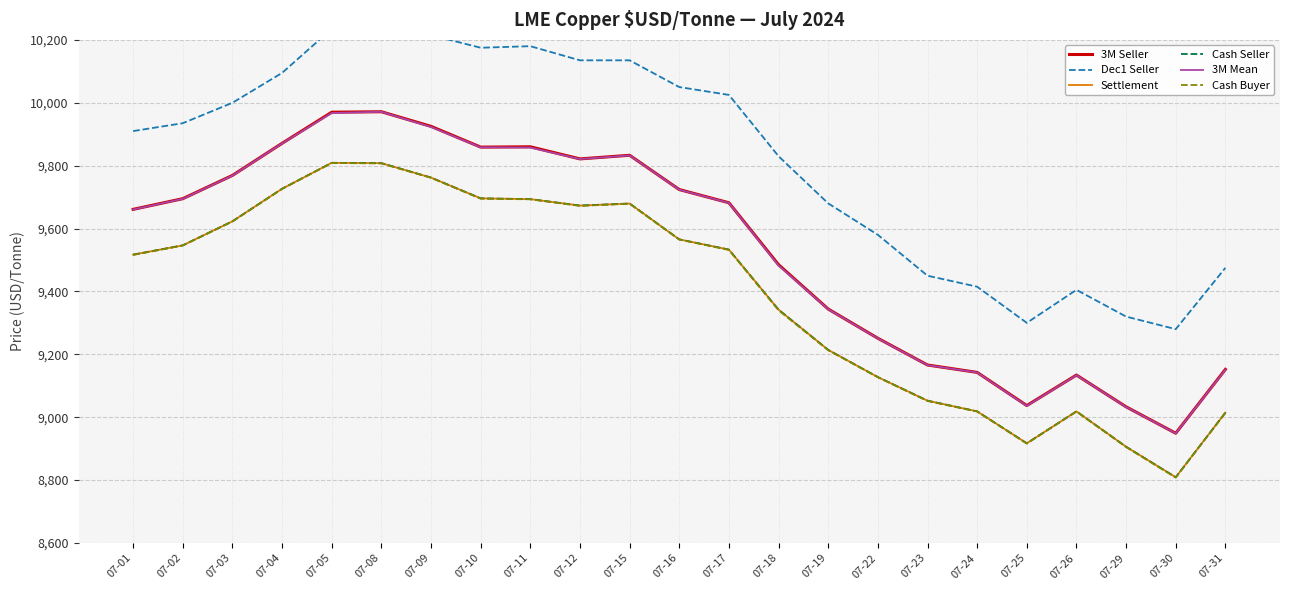

Between 07-17 and 07-12, which is larger?

07-12